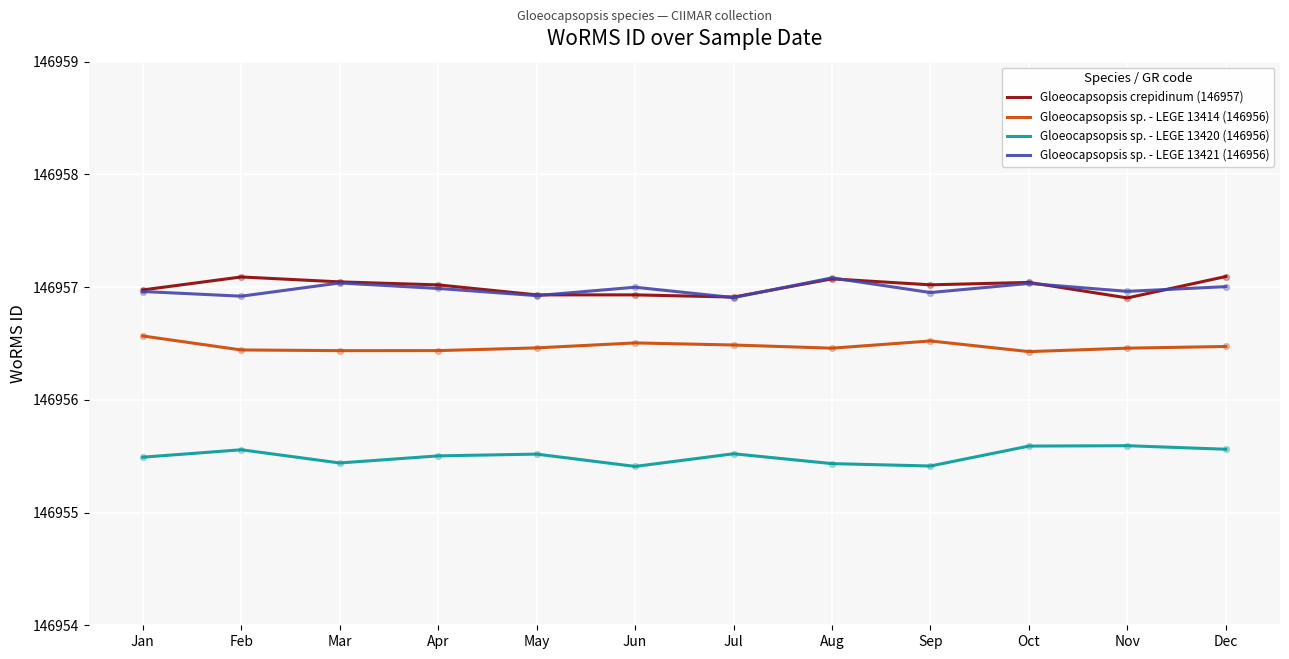

What is the spread (max minus min) of values at Feb?

1.5